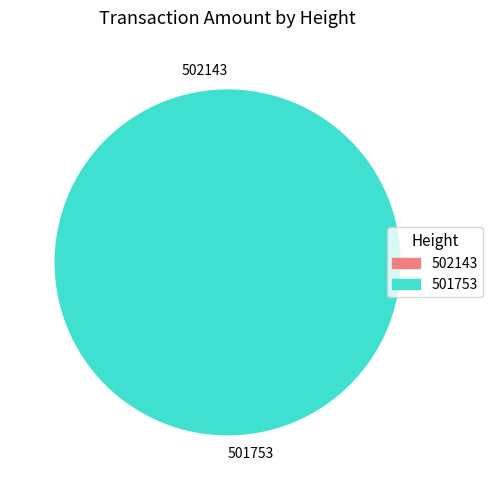

How many segments does this pie chart have?

2